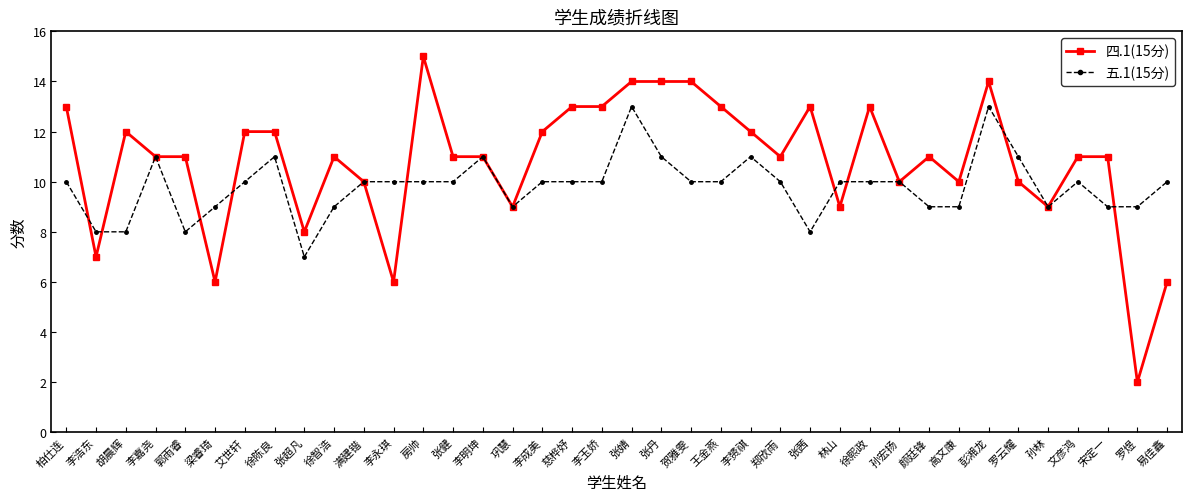

Rank the series at 张婧 from lowest to highest value.

五.1(15分), 四.1(15分)